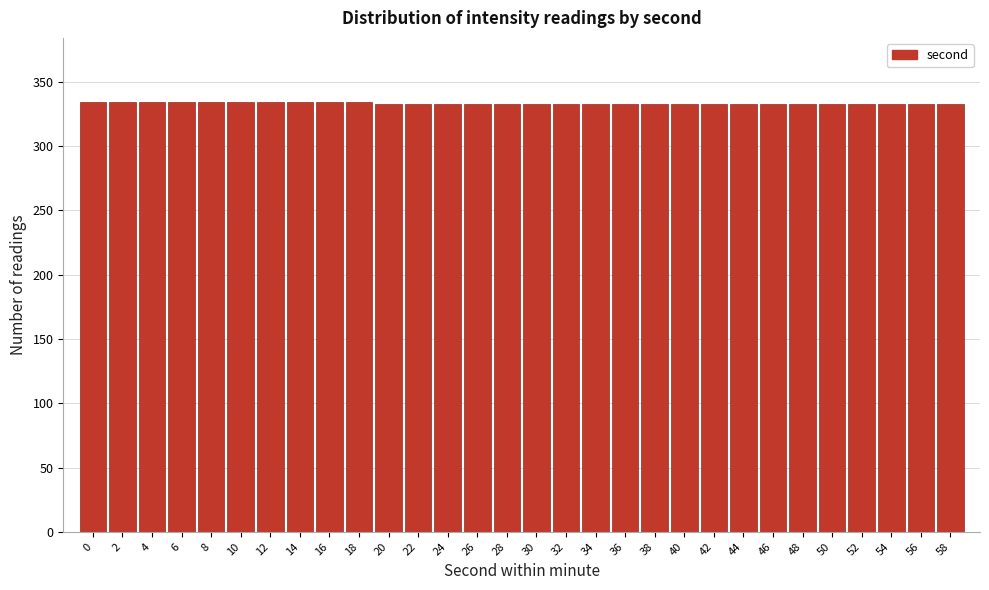

What is the ratio of the value at 34 to the value at 48?

1.0